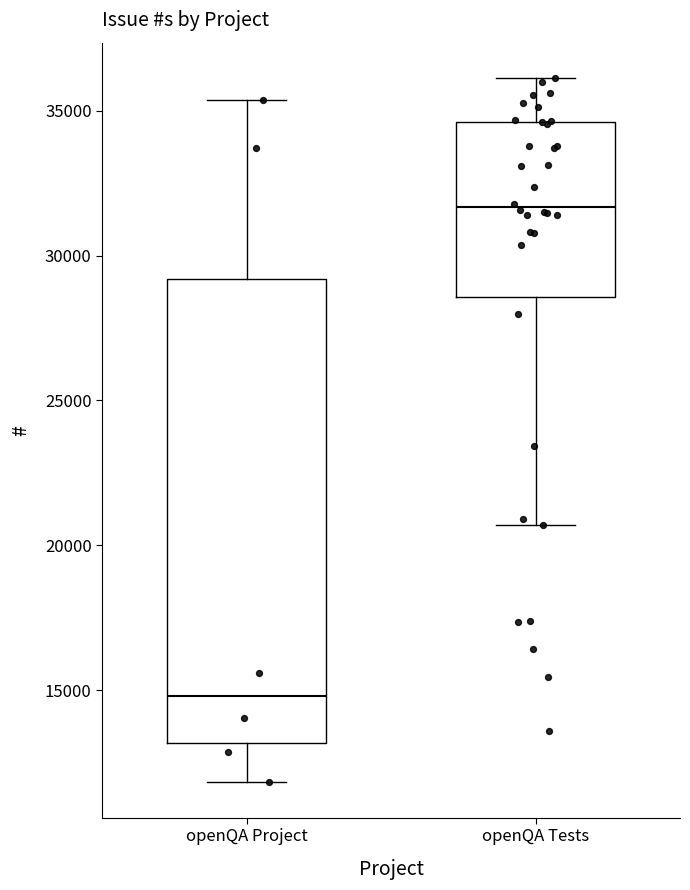

Comparing the boxes themselves (not the whiskers), which one is the tallest?

openQA Project